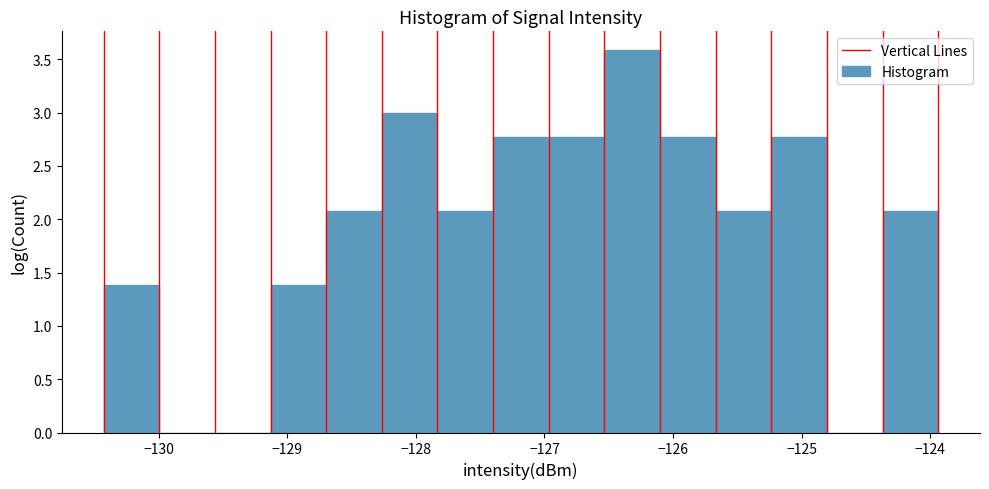

Reading left to right, transcribe this chart: for each bar, give the range it covers on the x-axis and its height. Neither the bar edges nor the heights are printed on the chart, so give them approximately, as read against the axes.

-130.4 to -130.0: 1.40
-130.0 to -129.6: 0
-129.6 to -129.1: 0
-129.1 to -128.7: 1.40
-128.7 to -128.3: 2.10
-128.3 to -127.8: 3.00
-127.8 to -127.4: 2.10
-127.4 to -127.0: 2.75
-127.0 to -126.5: 2.75
-126.5 to -126.1: 3.60
-126.1 to -125.7: 2.75
-125.7 to -125.2: 2.10
-125.2 to -124.8: 2.75
-124.8 to -124.4: 0
-124.4 to -123.9: 2.10